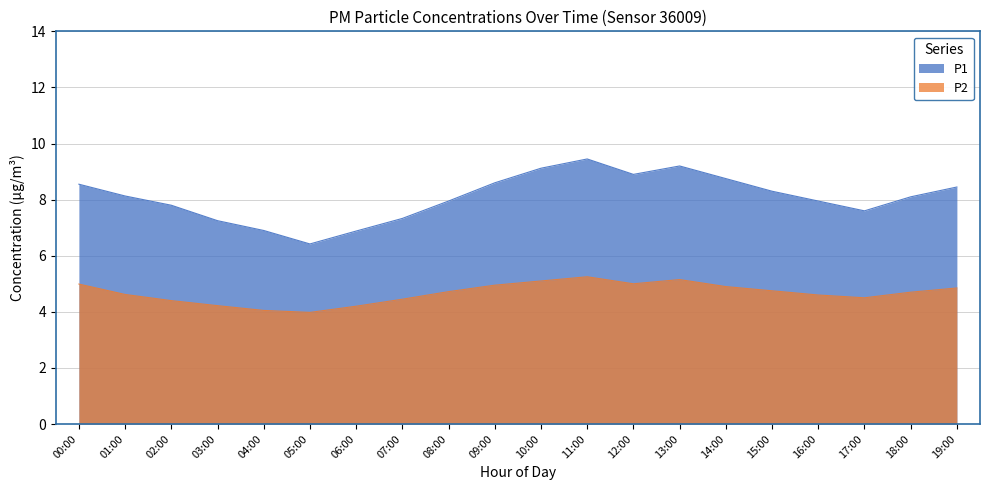

Between 00:00 and 05:00, which series saw the biggest shift?

P1